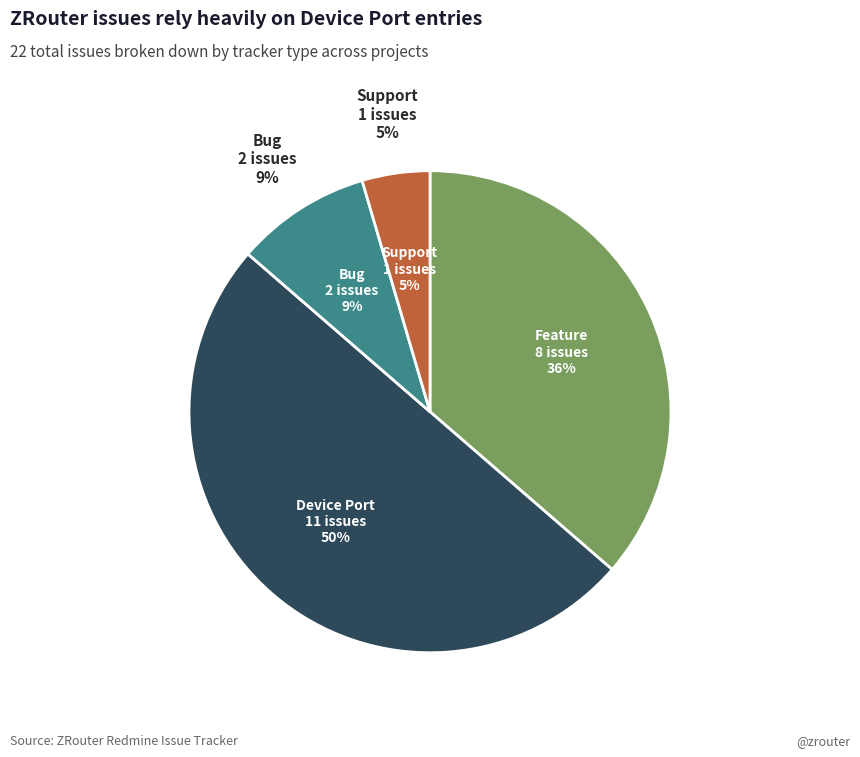

How many segments does this pie chart have?

4